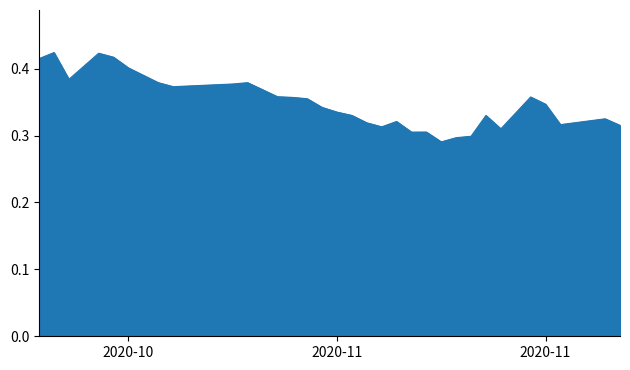

How many series are shown in this chart?

1